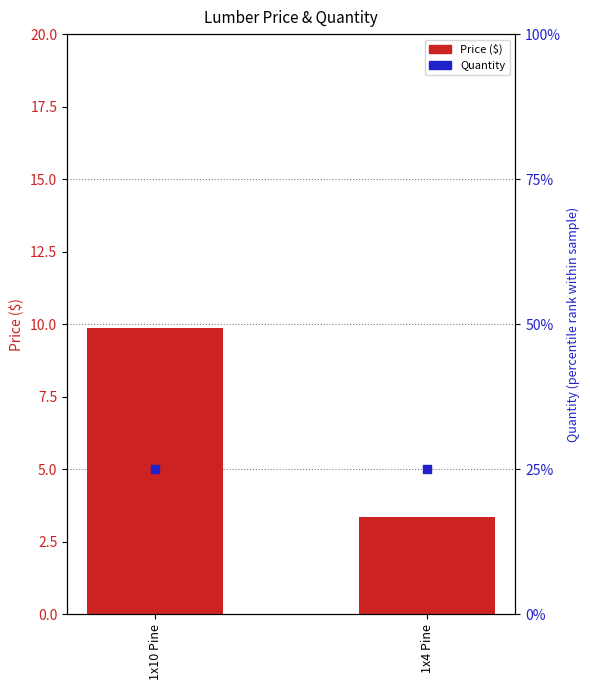

At which category is the sum across all series the highest?

1x10 Pine